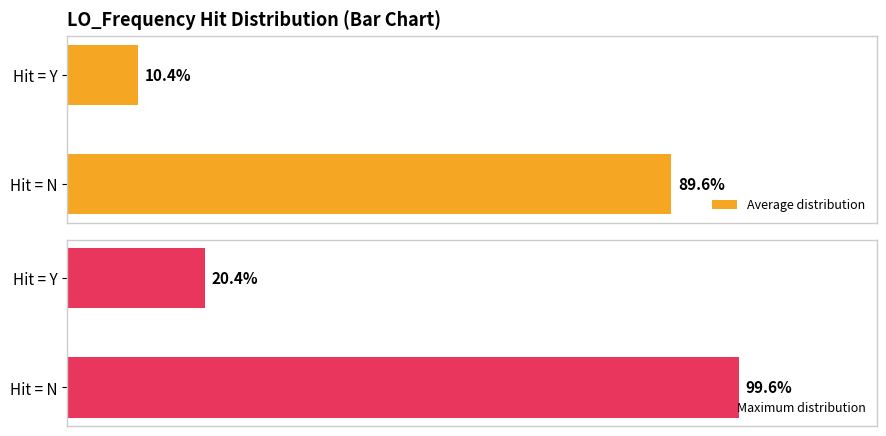

Which category has the highest value in the Average distribution series?

Hit = N